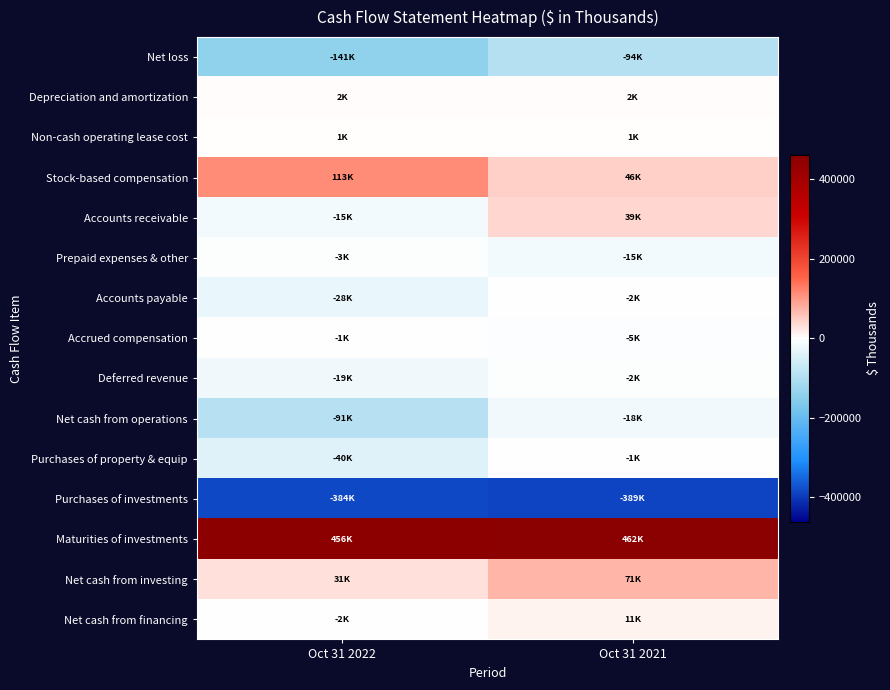

At which category does the chart reach its peak across all series?

Oct 31 2021